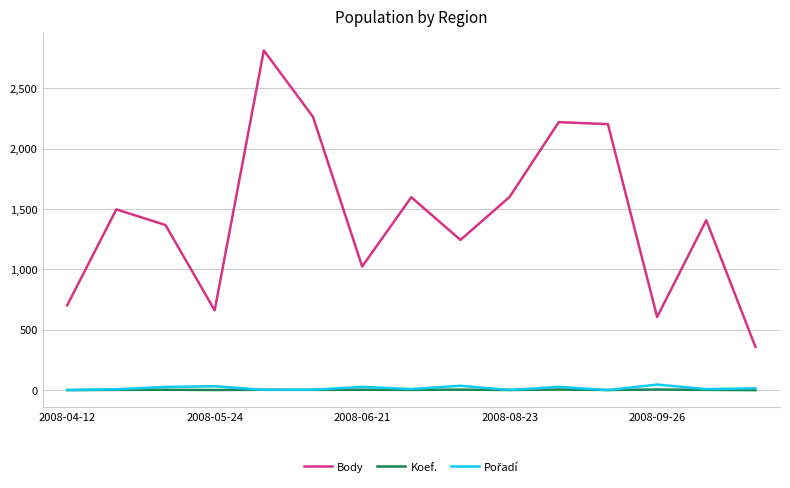

Which series has the largest range (max minus min)?

Body